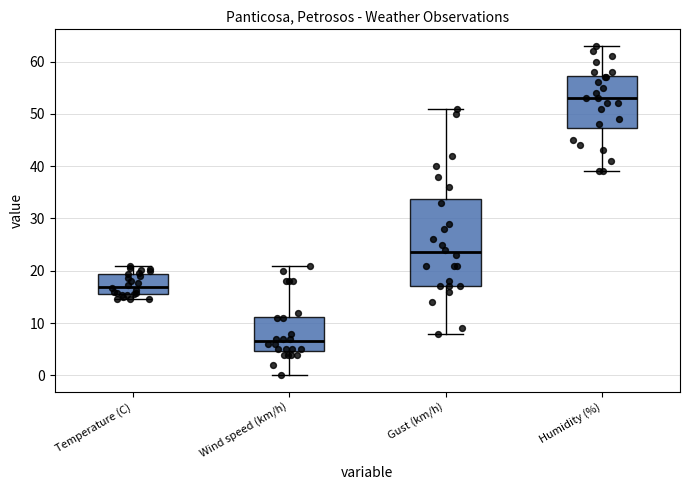

Reading left to right, transcribe this box plot: for each box, give where its median line is, the range the box spans, and where its two whiskers end, as read against the y-axis. The values are not printed on the chart, so give them approximately, as read against the axis.

Temperature (C): median 17, box 15 to 19, whiskers 15 (just below the box's lower edge) to 21
Wind speed (km/h): median 7, box 5 to 11, whiskers 0 to 21
Gust (km/h): median 24, box 17 to 34, whiskers 8 to 51
Humidity (%): median 53, box 47 to 57, whiskers 39 to 63